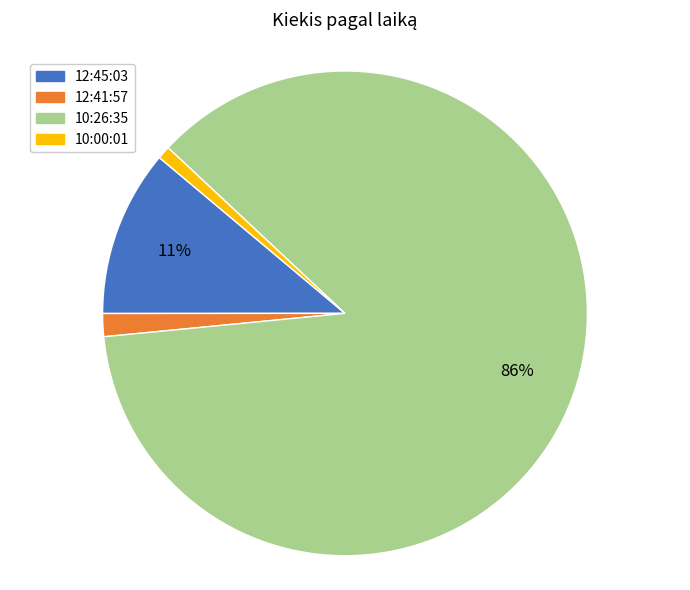

Is there a majority slice in this chart?

Yes